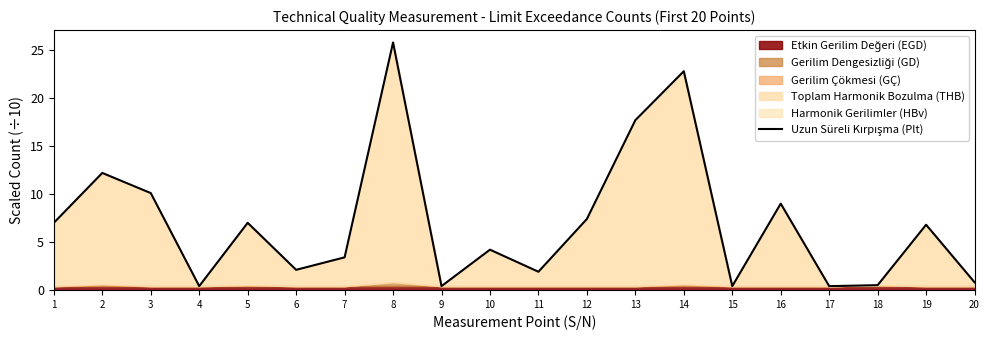

Count the number of values greater than 6.

10